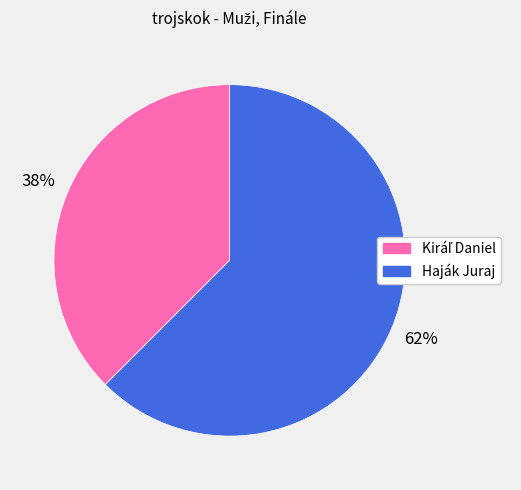

True or false: Haják Juraj accounts for 62% of the total.

True